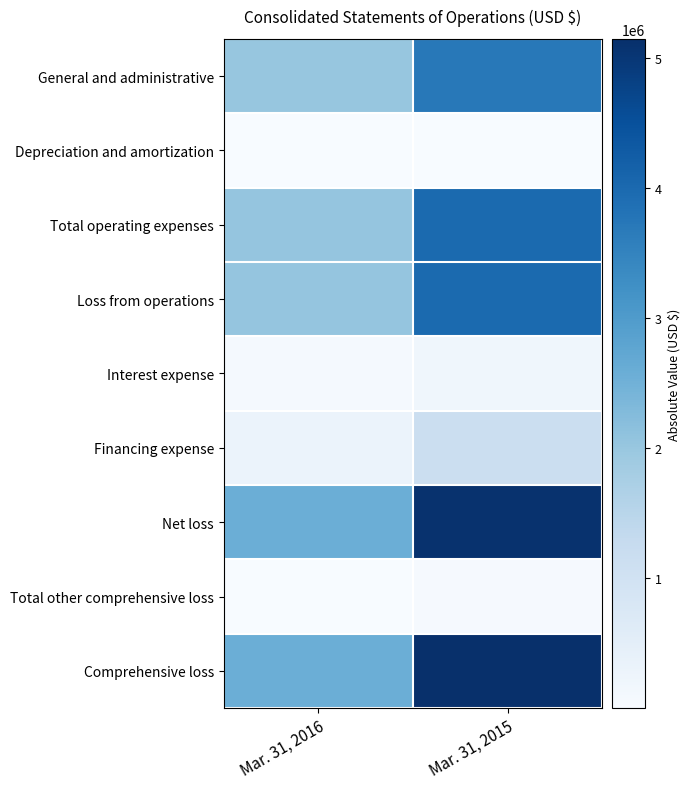

How many series are shown in this chart?

9